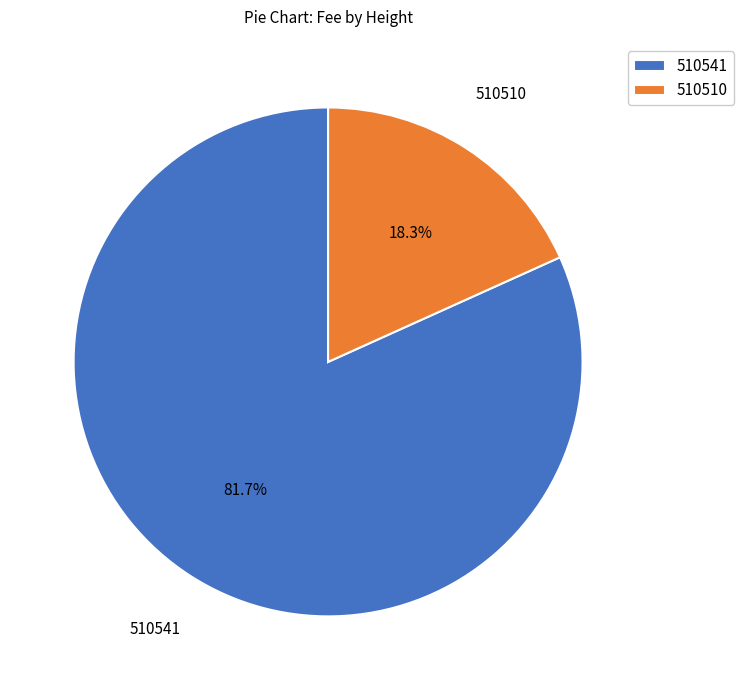

What portion of the pie excludes 510541?

18.3%